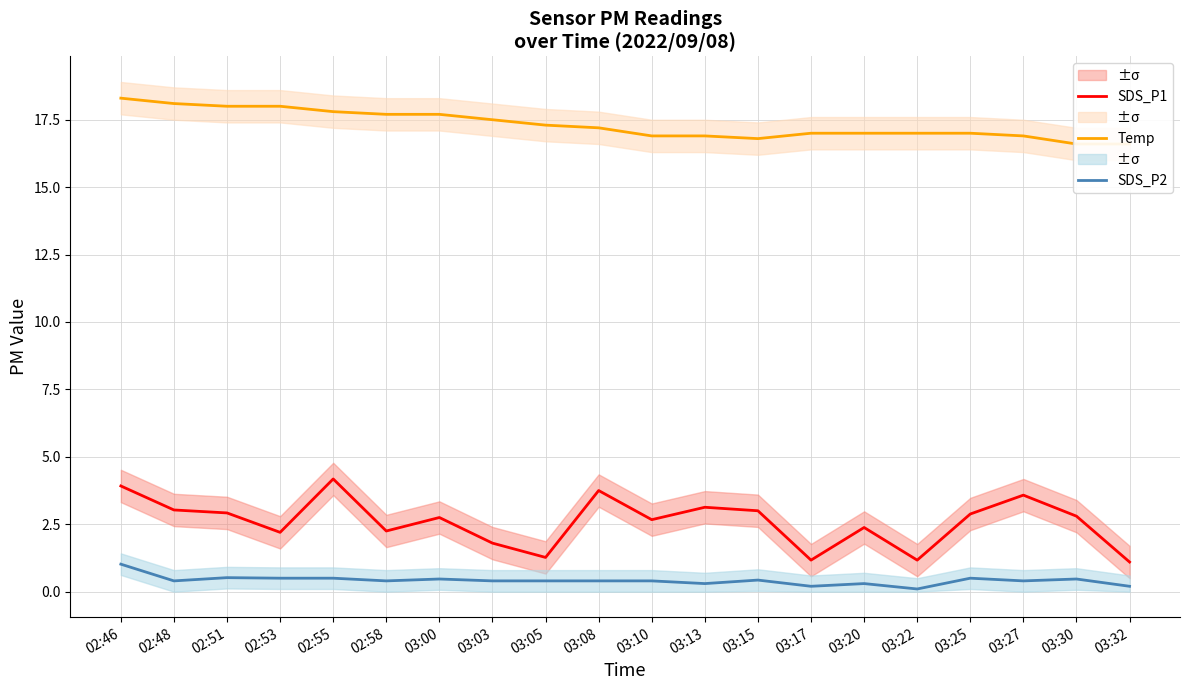

What position from the right is 03:08?

11